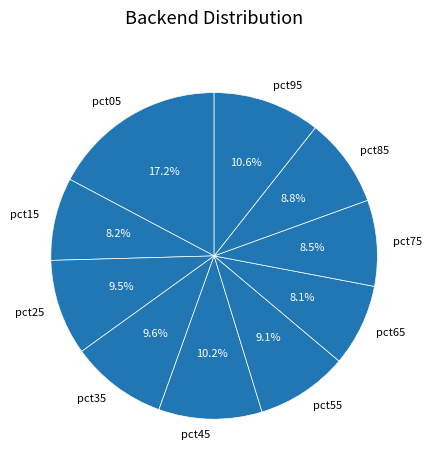

What is the largest slice in the pie chart?

pct05